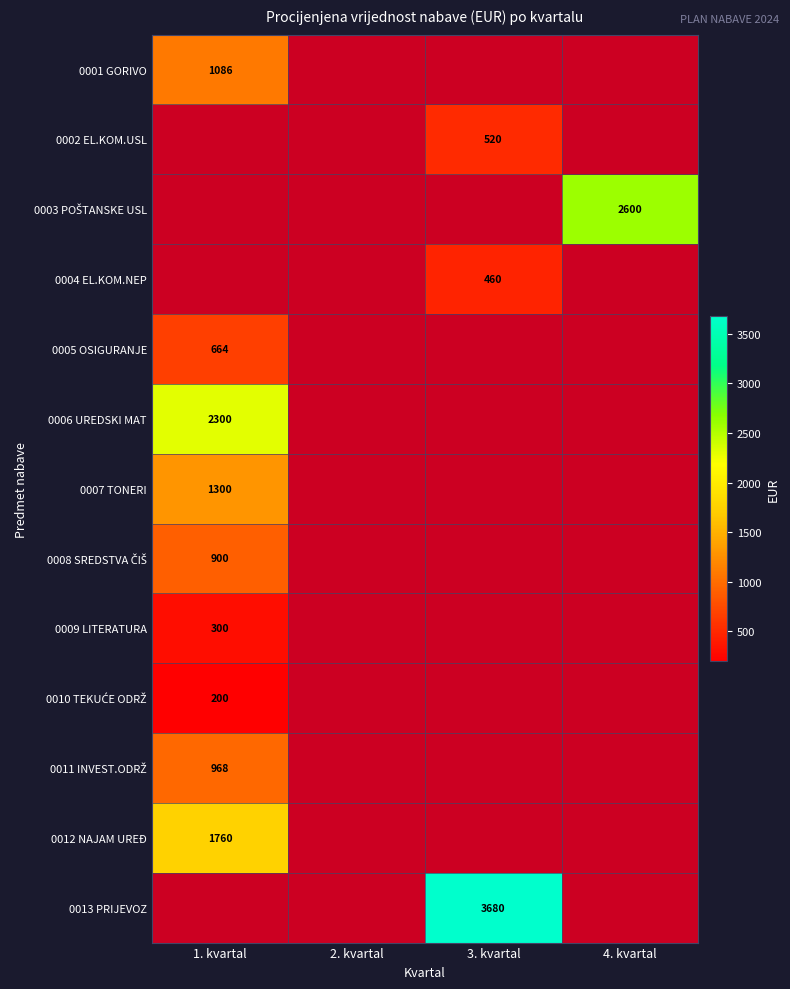

The 0009 LITERATURA series shows 300.0 at 1. kvartal. True or false?

True